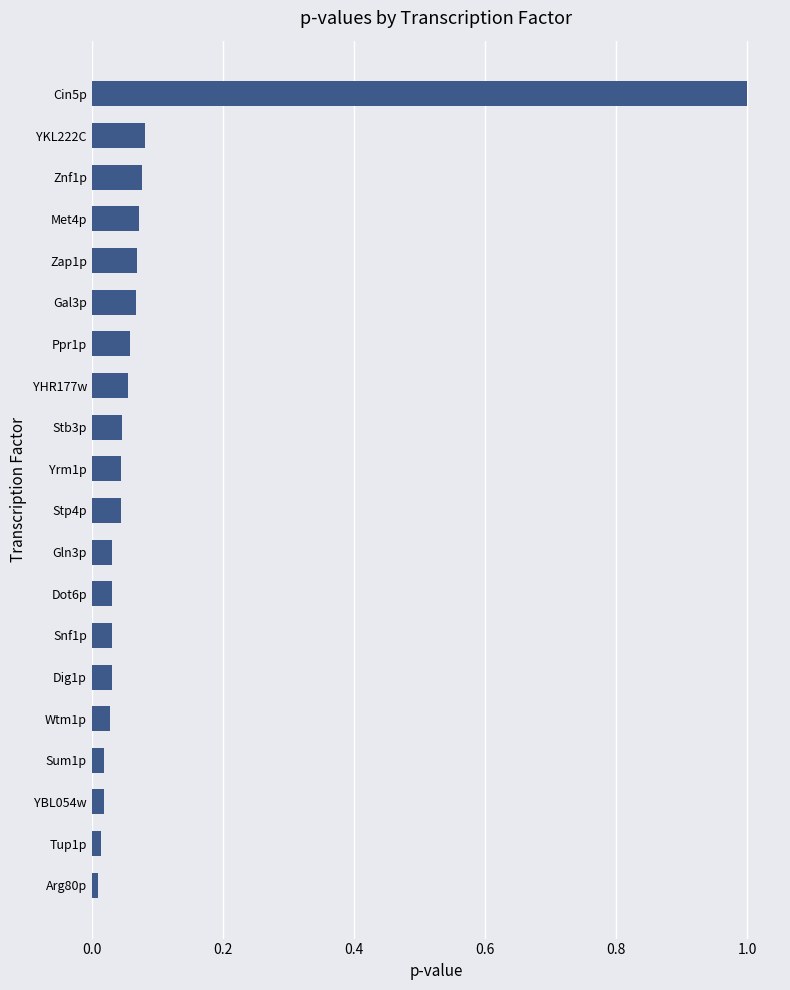

Does the chart contain any negative values?

No